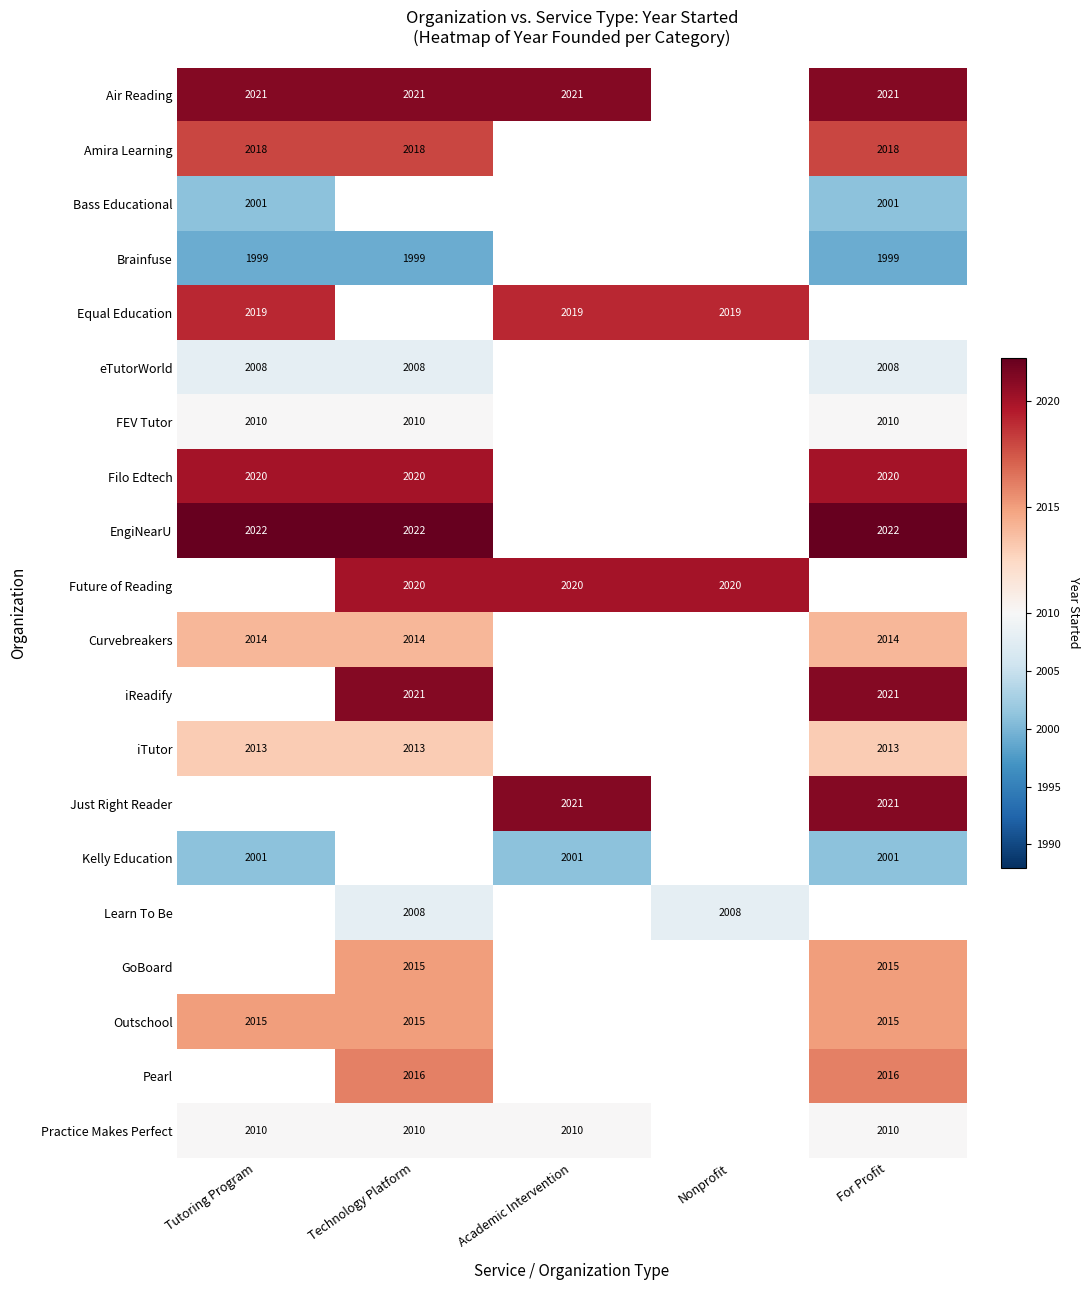

The iTutor series shows 3592 at For Profit. True or false?

False